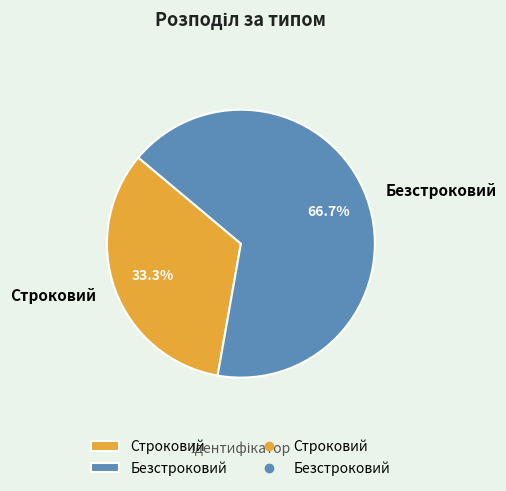

To the nearest percent, what is the average slice percentage?

50%